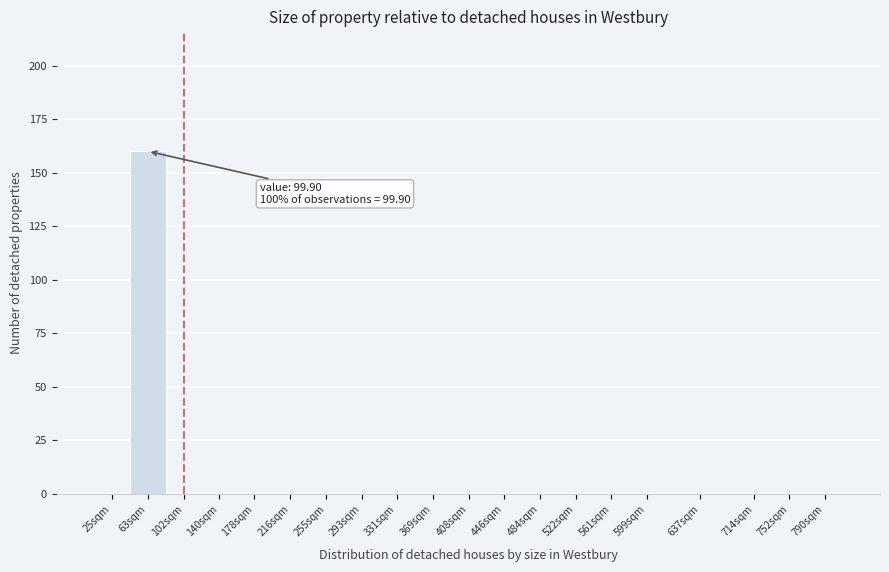

Which has a higher value, 790sqm or 63sqm?

63sqm